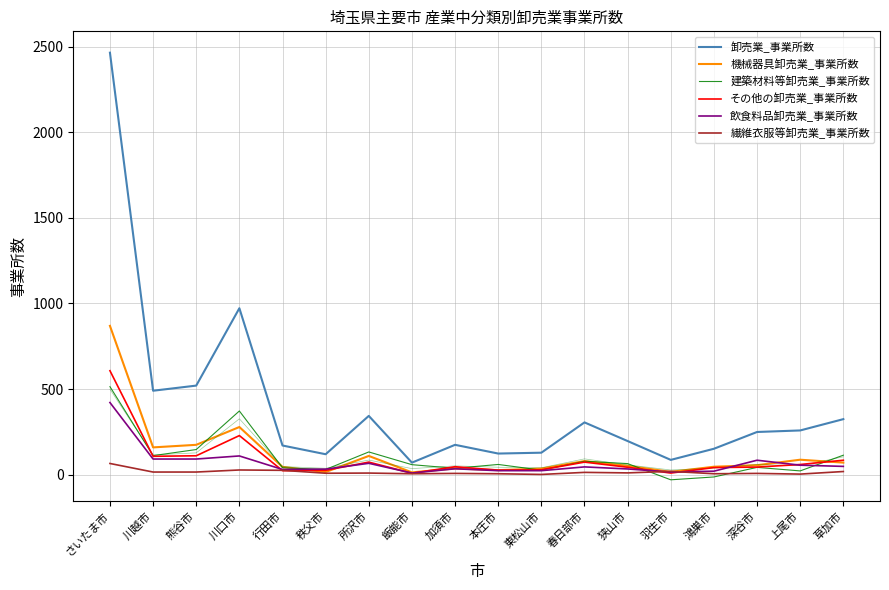

How many categories are shown in the chart?

18